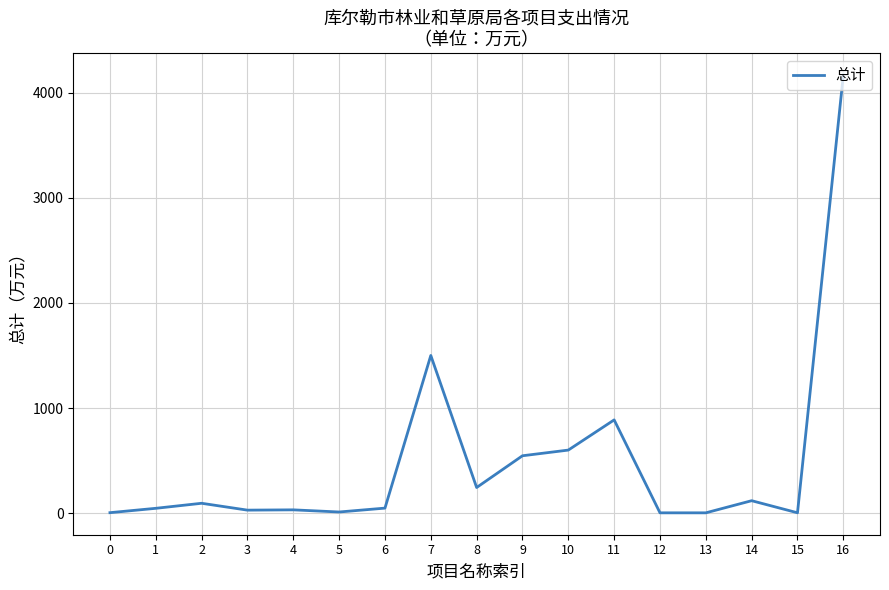

What is the greatest value displayed?

4168.1